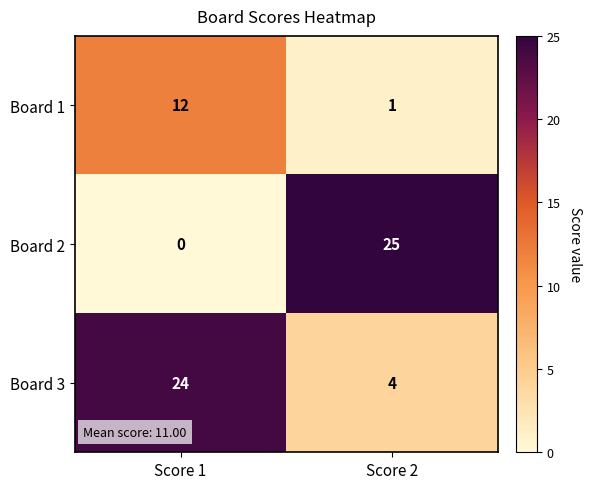

Rank the series by their average value, from lowest to highest.

Board 1, Board 2, Board 3